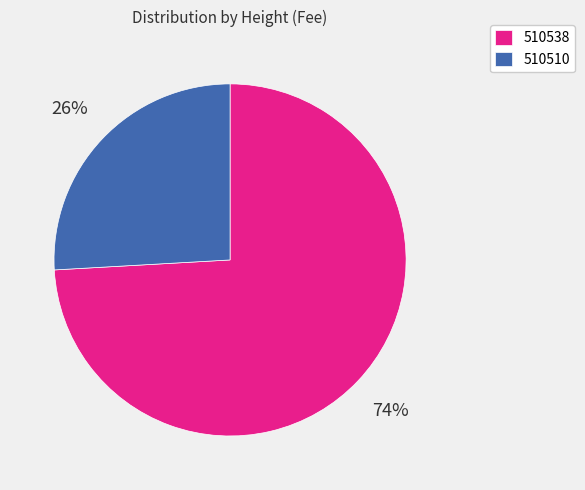

True or false: 510510 accounts for 26% of the total.

True